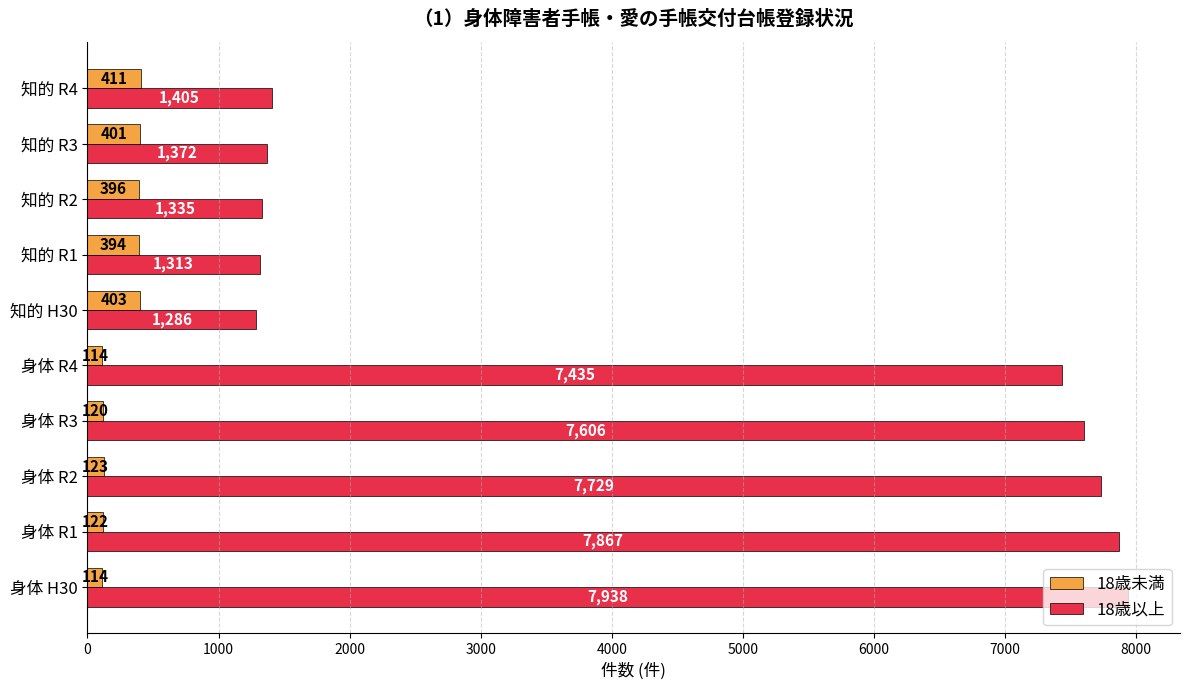

List the labels in order of 18歳以上 value, largest first.

身体 H30, 身体 R1, 身体 R2, 身体 R3, 身体 R4, 知的 R4, 知的 R3, 知的 R2, 知的 R1, 知的 H30